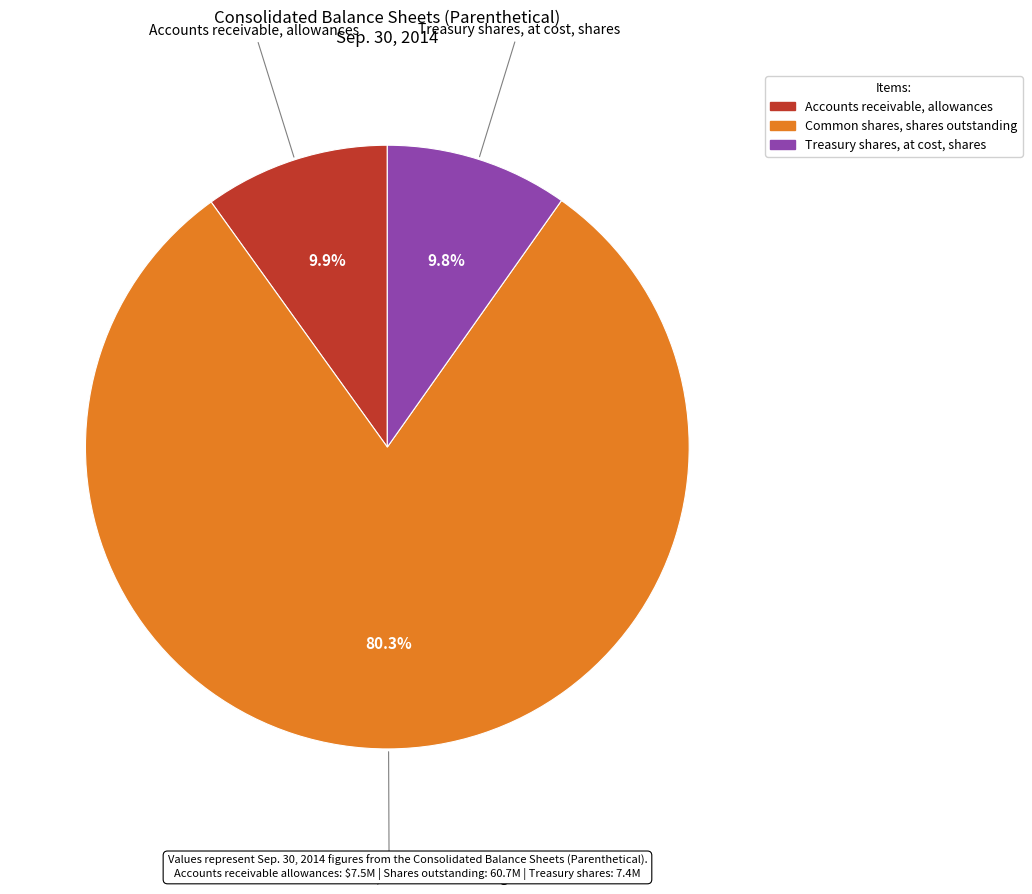

Which category has the biggest portion of the pie?

Common shares, shares outstanding